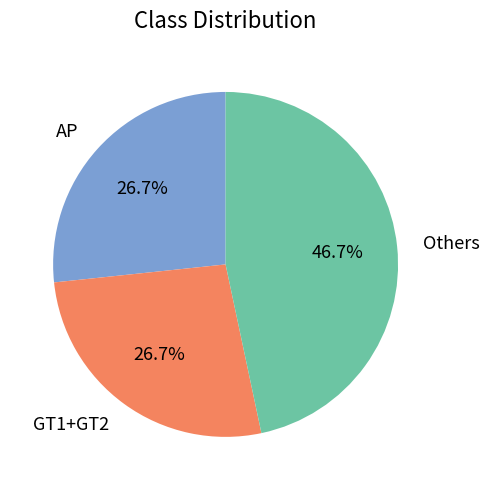

Is it true that AP is 38% of the pie?

False